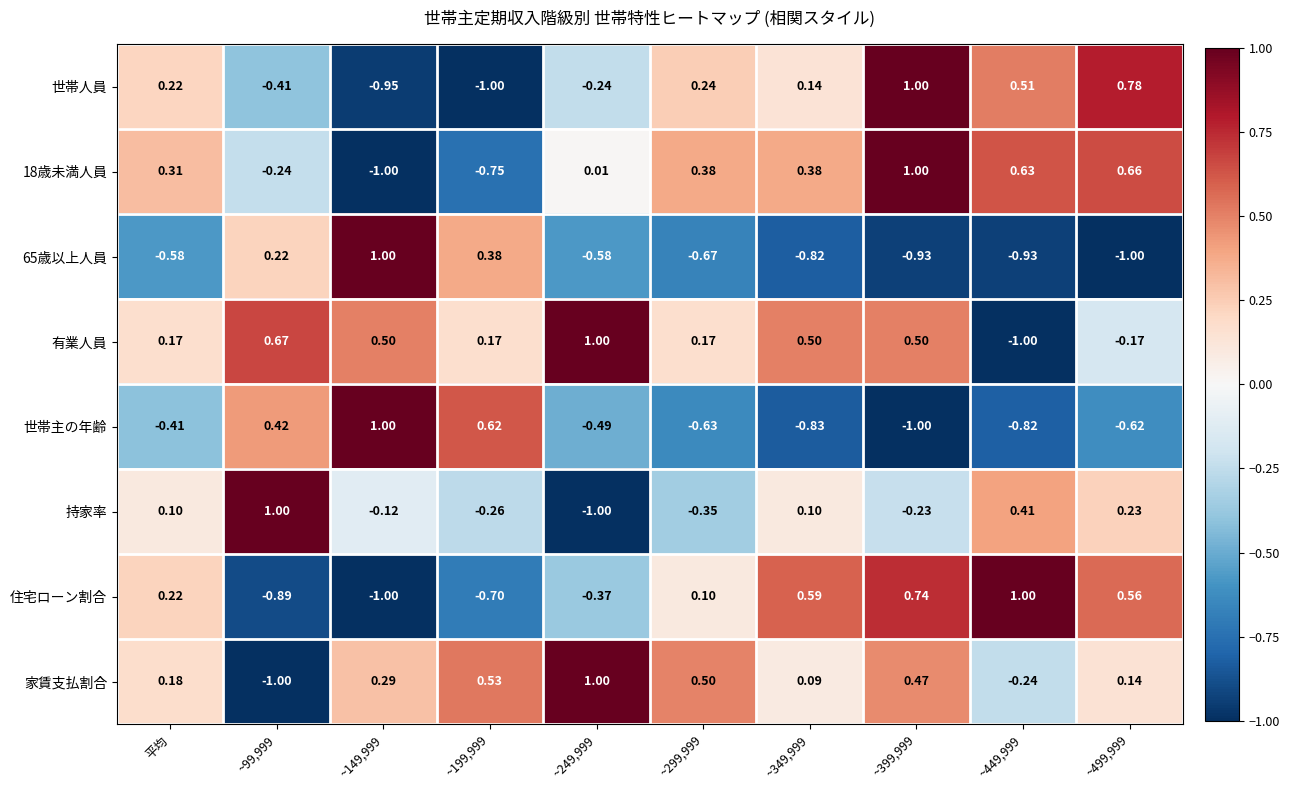

Between ~99,999 and ~349,999, which series saw the biggest shift?

住宅ローン割合